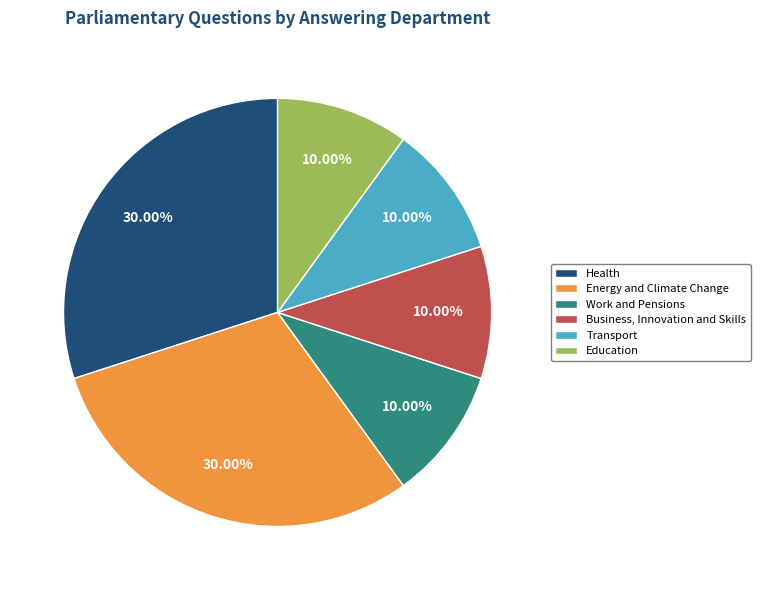

Count the number of slices in the pie.

6